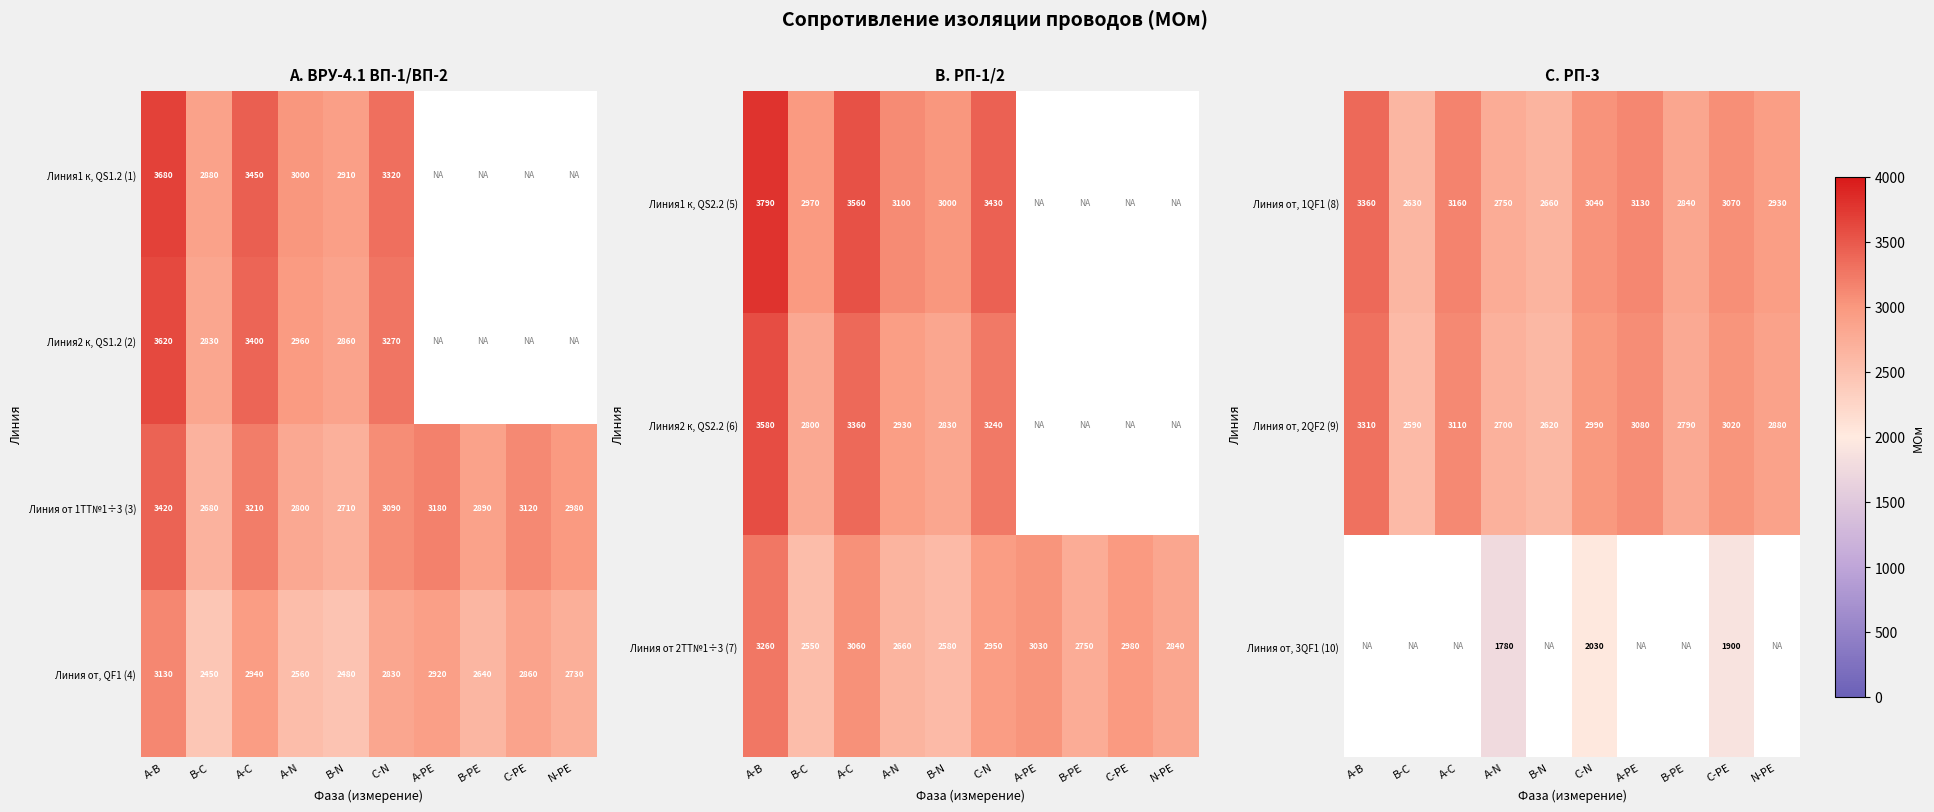

Which category has the highest value in the Линия от, 1QF1 (8) series?

А-В